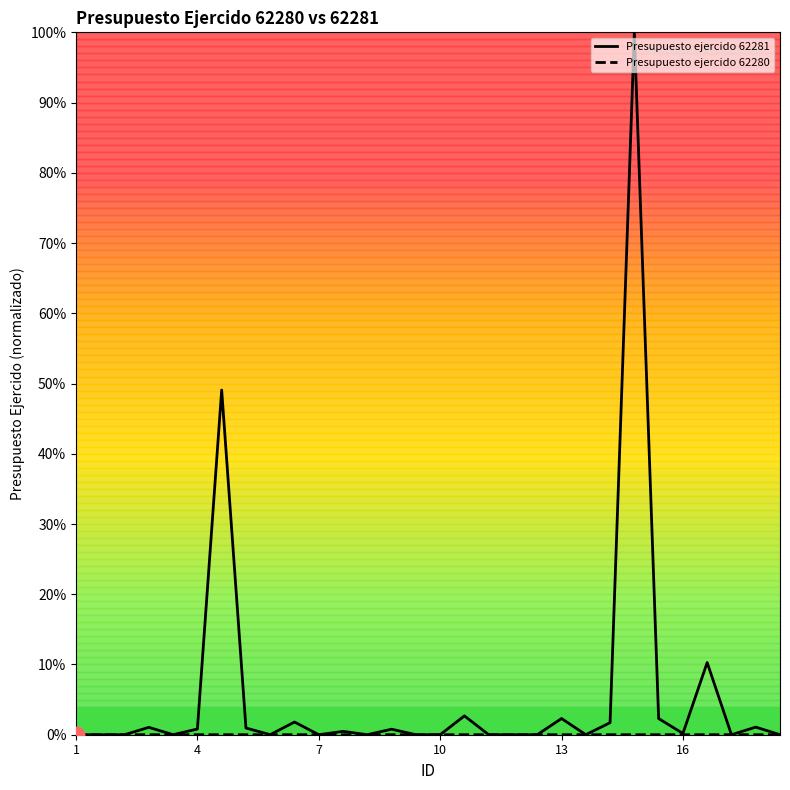

How many interior local peaks does the Presupuesto ejercido 62280 series have?

11